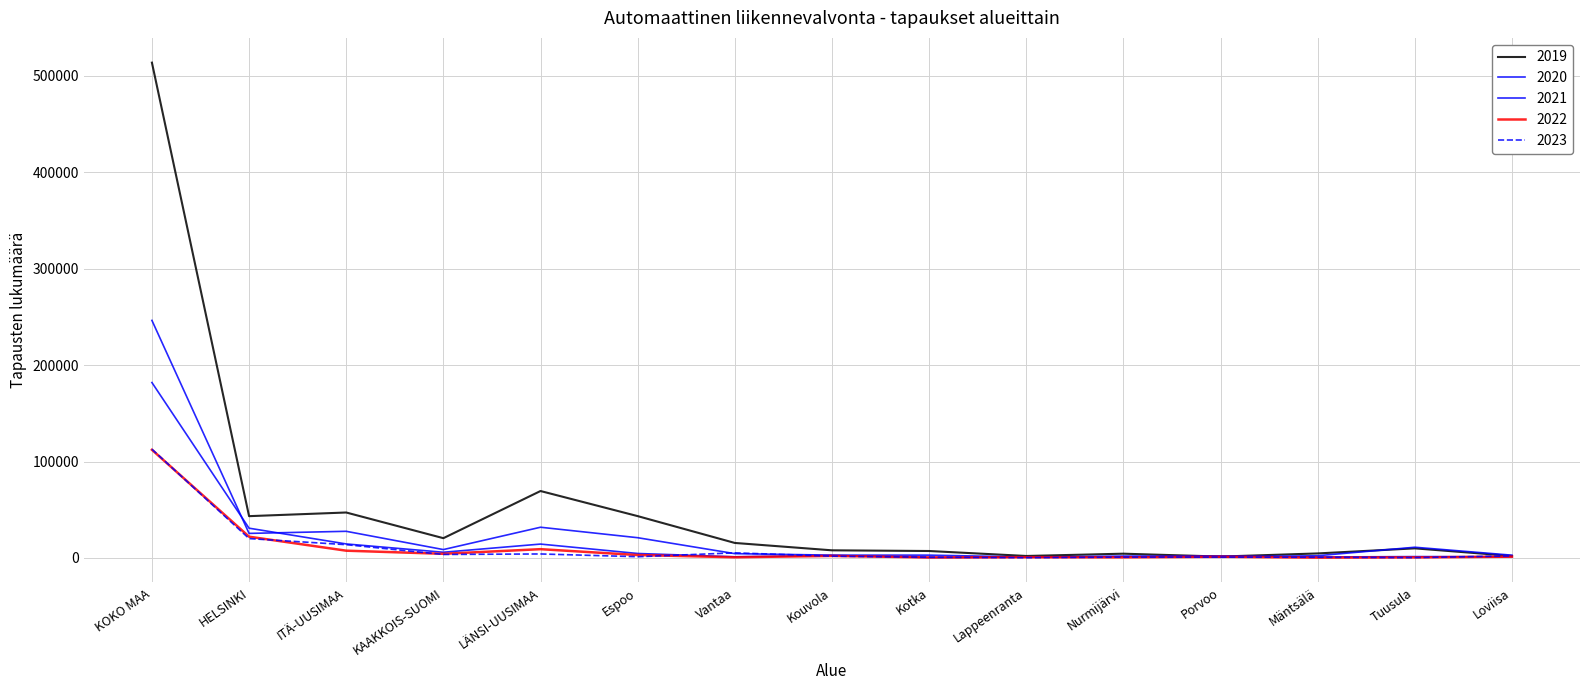

After their last crossing, which series has the higher values: 2021 or 2022?

2022